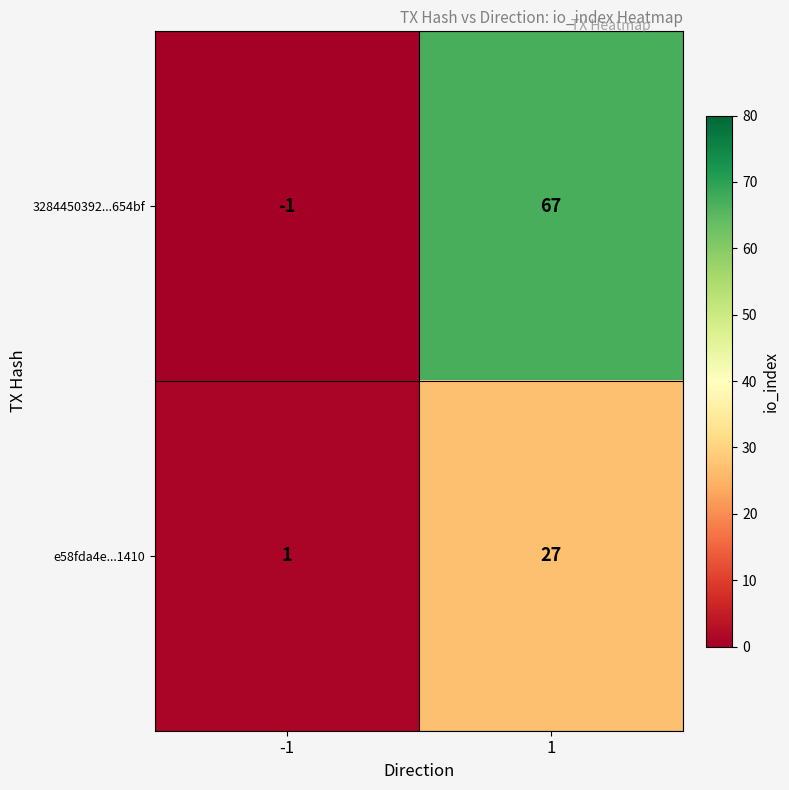

True or false: e58fda4e...1410 has a value of 27 at 1.

True